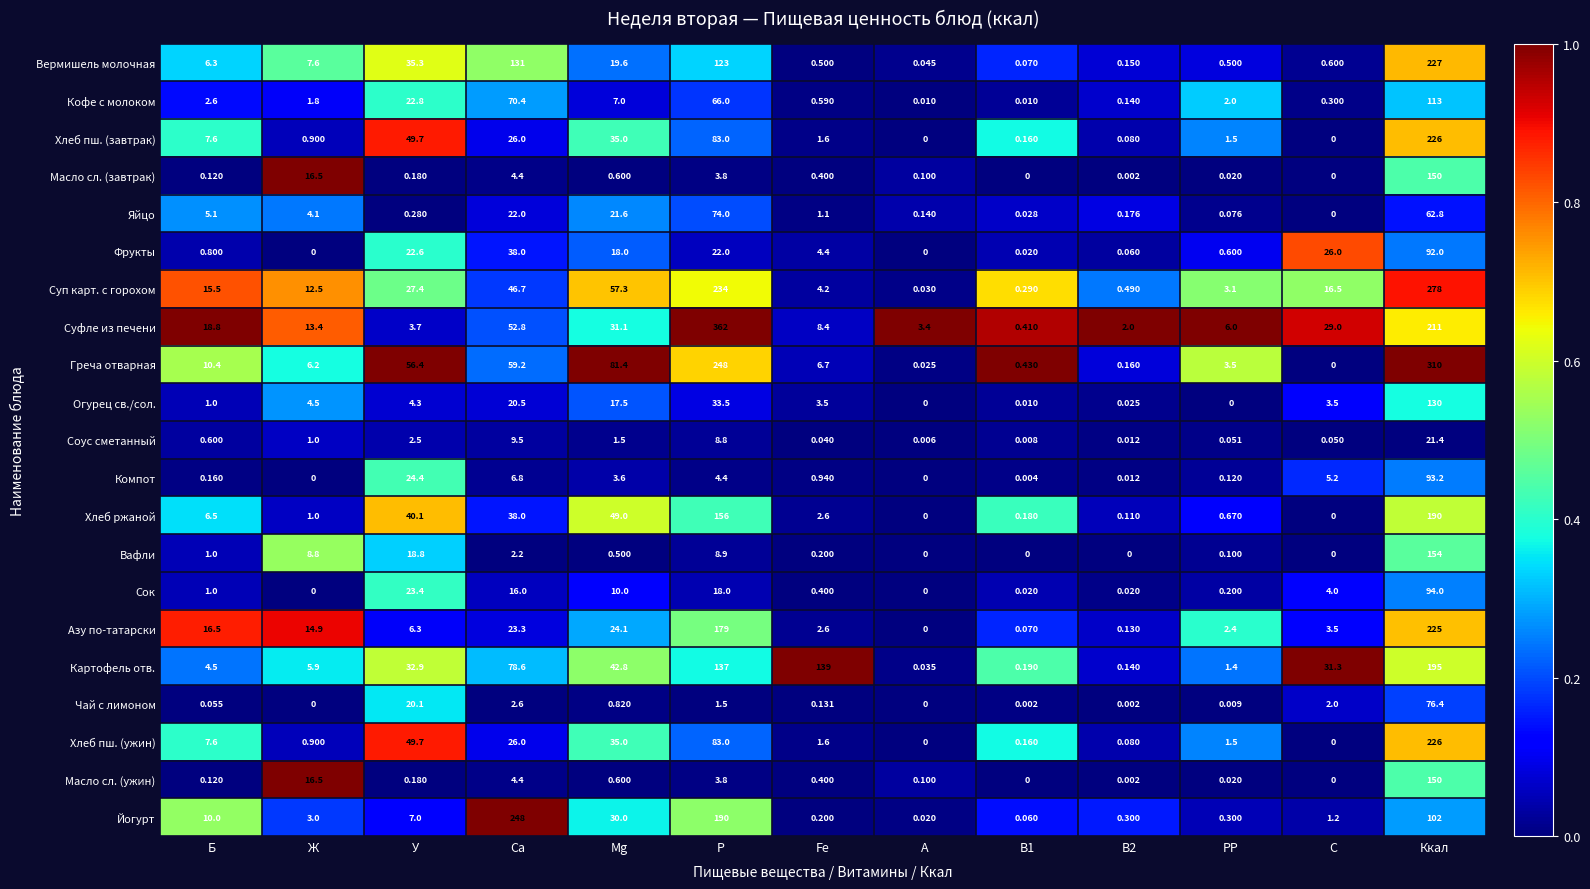

Which series has the largest range (max minus min)?

Суфле из печени